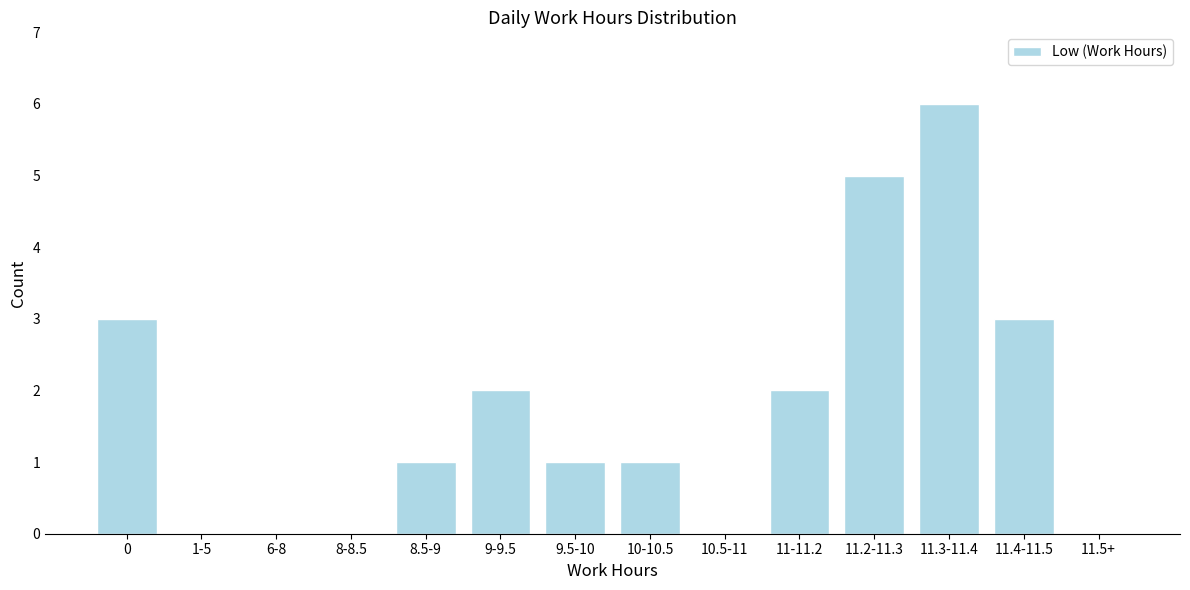

Reading right to left, transcribe all the data shown in this chart.

11.5+=0	11.4-11.5=3	11.3-11.4=6	11.2-11.3=5	11-11.2=2	10.5-11=0	10-10.5=1	9.5-10=1	9-9.5=2	8.5-9=1	8-8.5=0	6-8=0	1-5=0	0=3